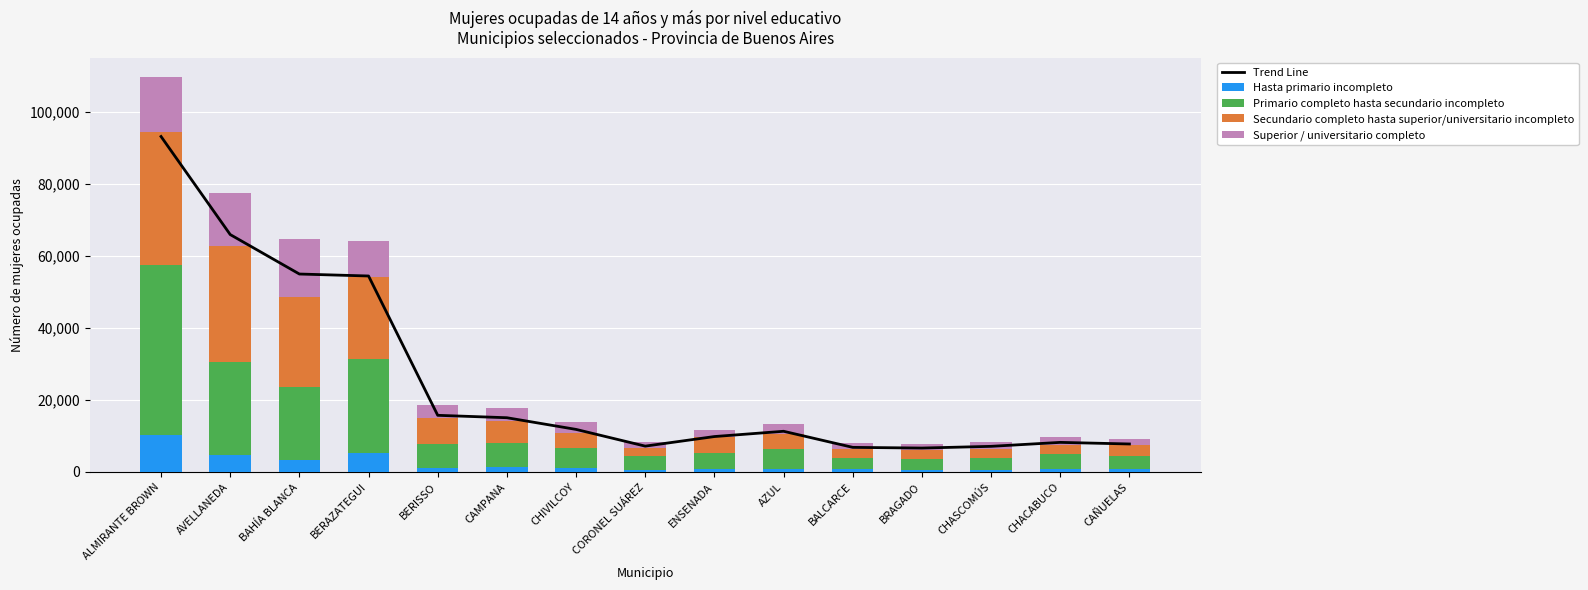

Is it true that Trend Line equals 11306.7 at AZUL?

True